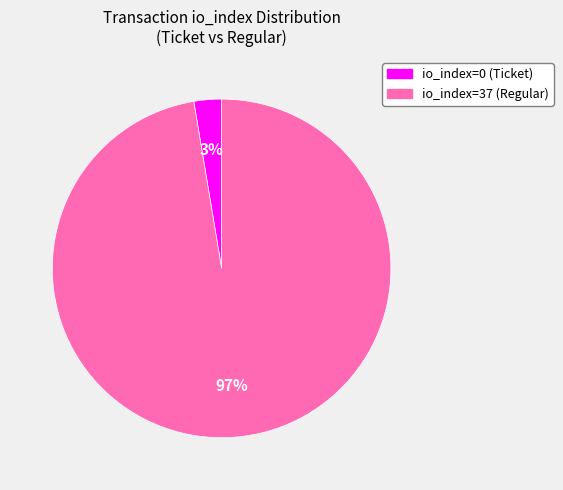

To the nearest percent, what percentage of the pie is io_index=37 (Regular)?

97%